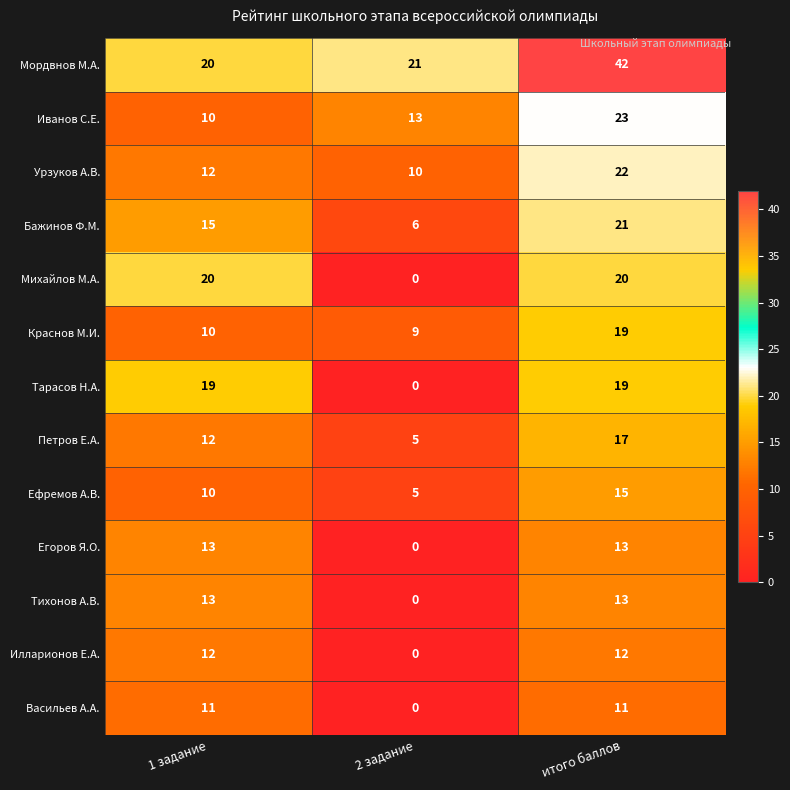

What is the sum of the Илларионов Е.А. values at 2 задание and итого баллов?

12